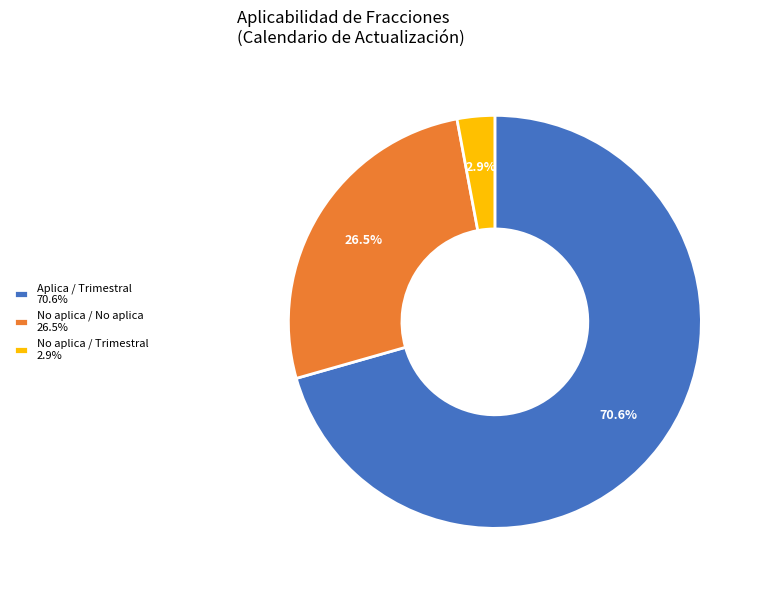

Between No aplica / No aplica 26.5% and Aplica / Trimestral 70.6%, which is larger?

Aplica / Trimestral 70.6%